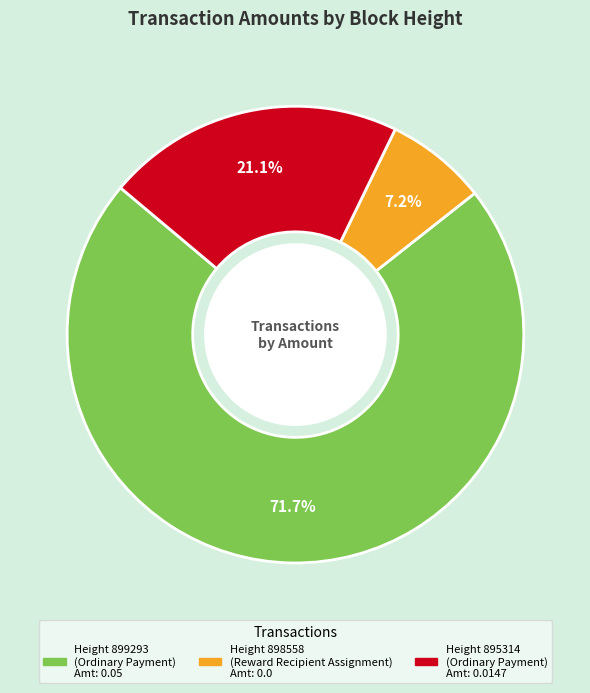

Is there any slice that represents more than half of the pie?

Yes